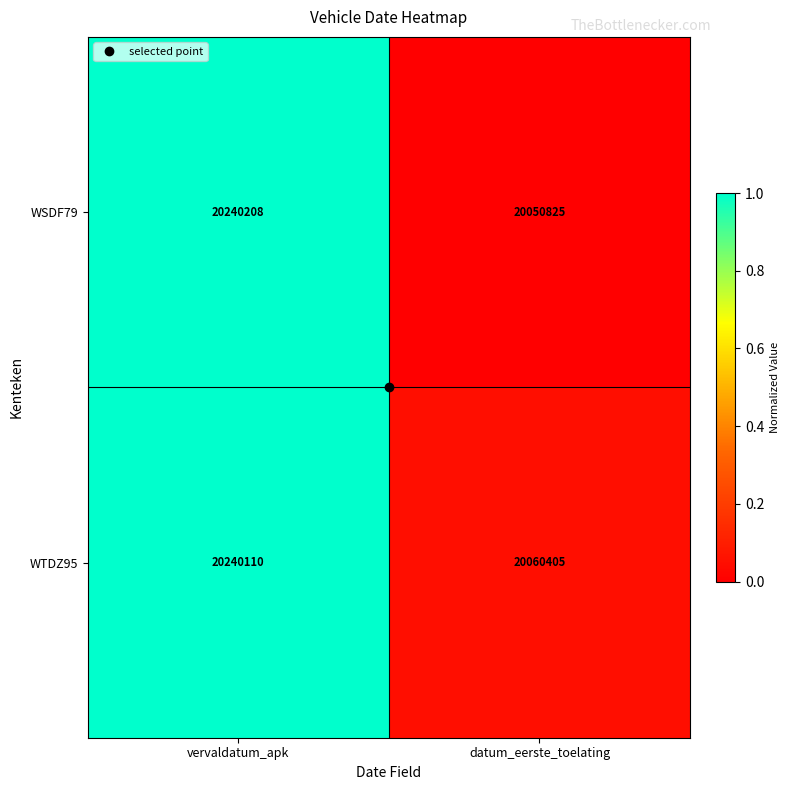

At which category does the chart reach its minimum across all series?

datum_eerste_toelating